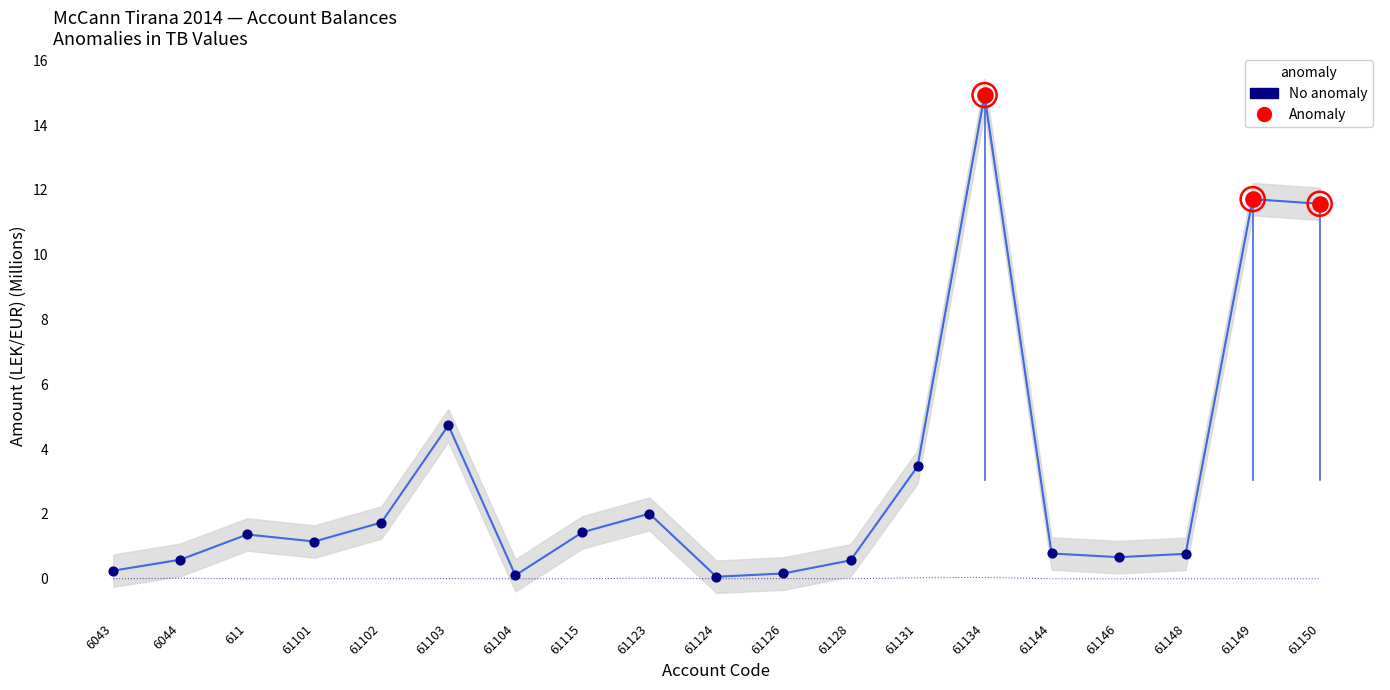

Is the value of TB at 6044 greater than the value of Undeductible at 61150?

Yes